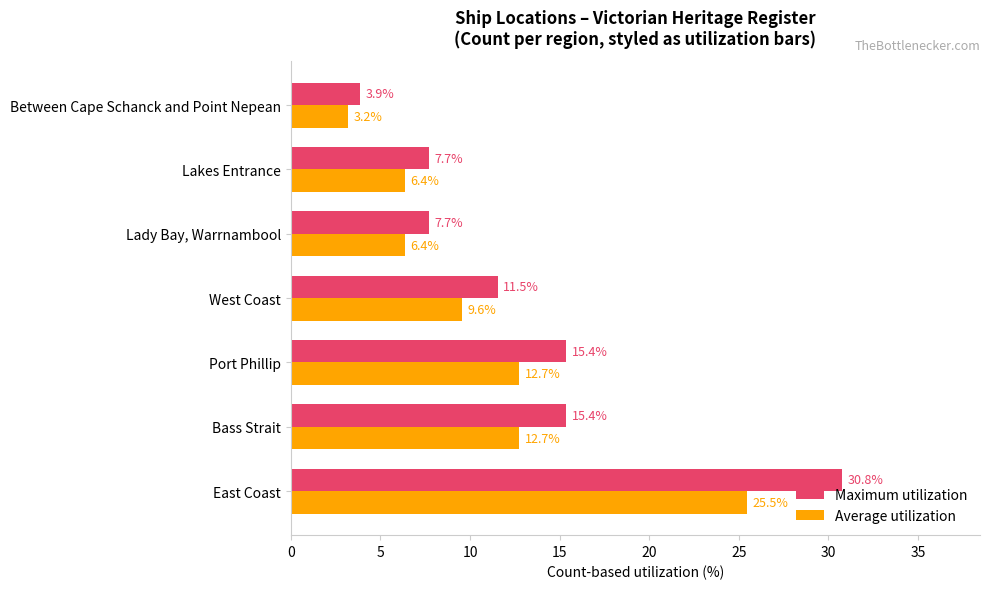

True or false: Average utilization has a value of 18.1 at Bass Strait.

False